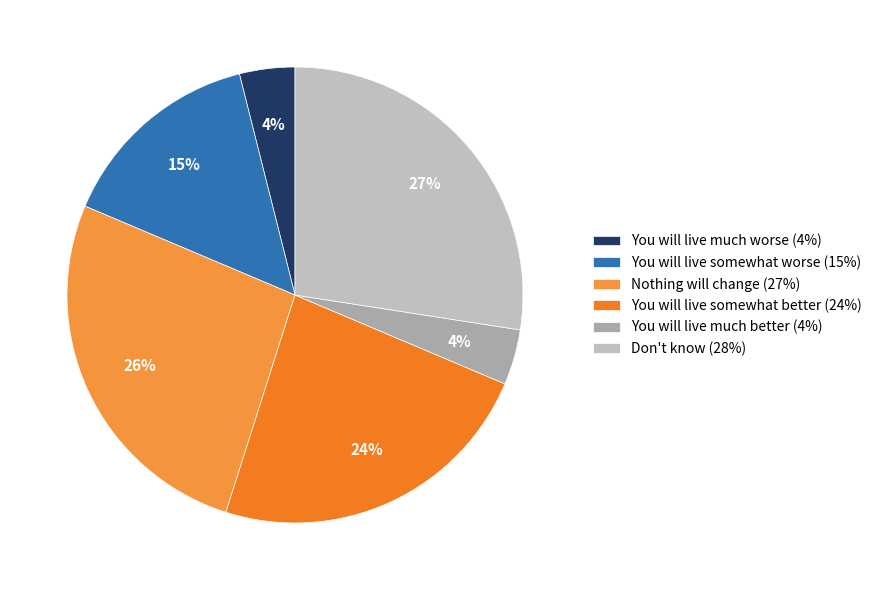

The You will live much better slice represents 9% of the pie. True or false?

False